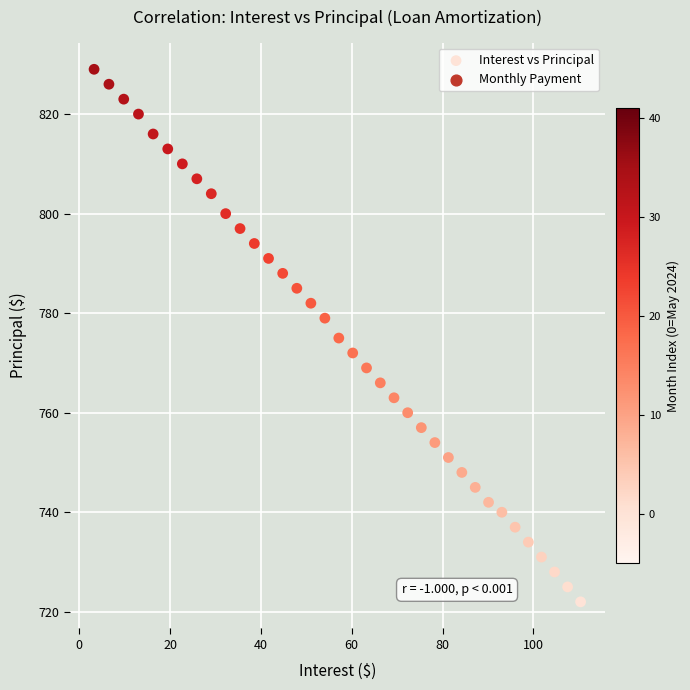

What is the range of Y values (max minus min)?

107